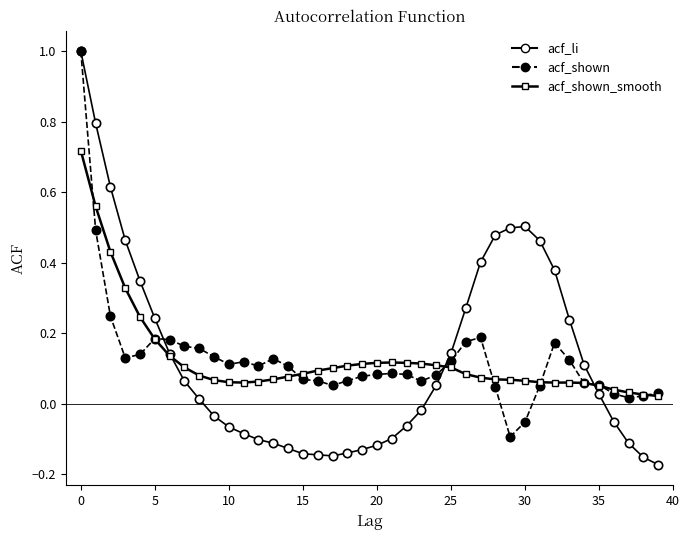

What is the greatest value displayed?

1.0